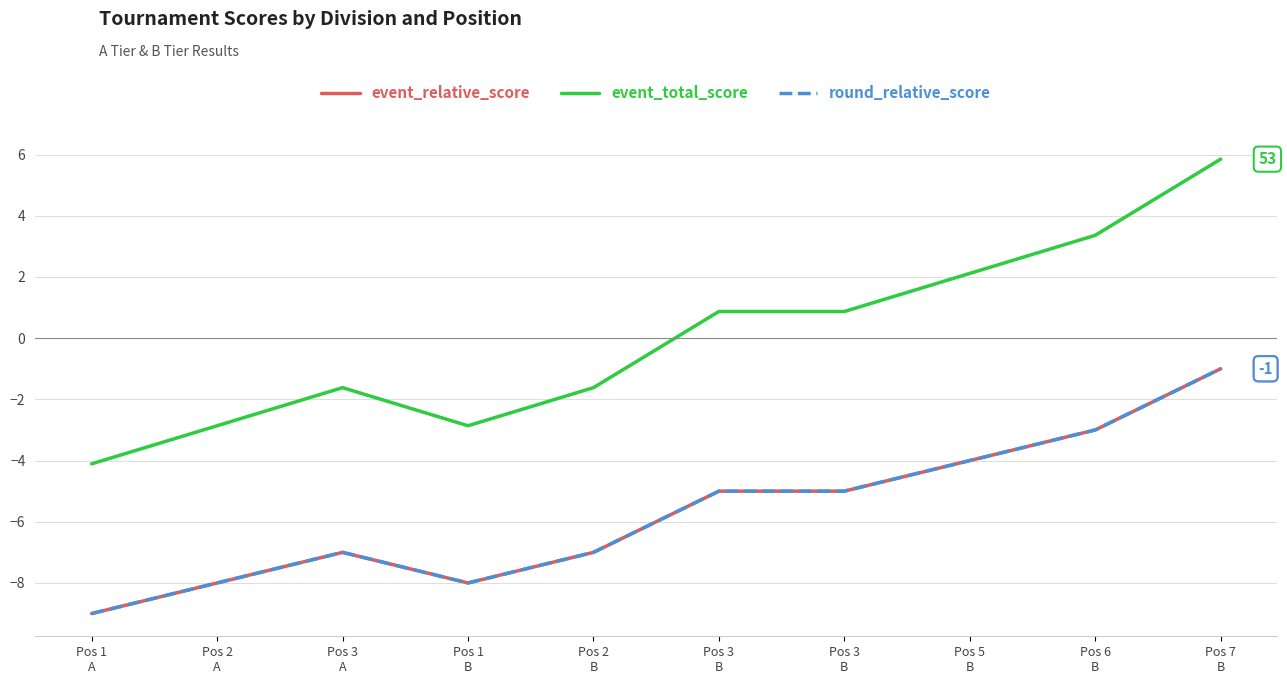

Is this an area chart (filled region under the line)?

No